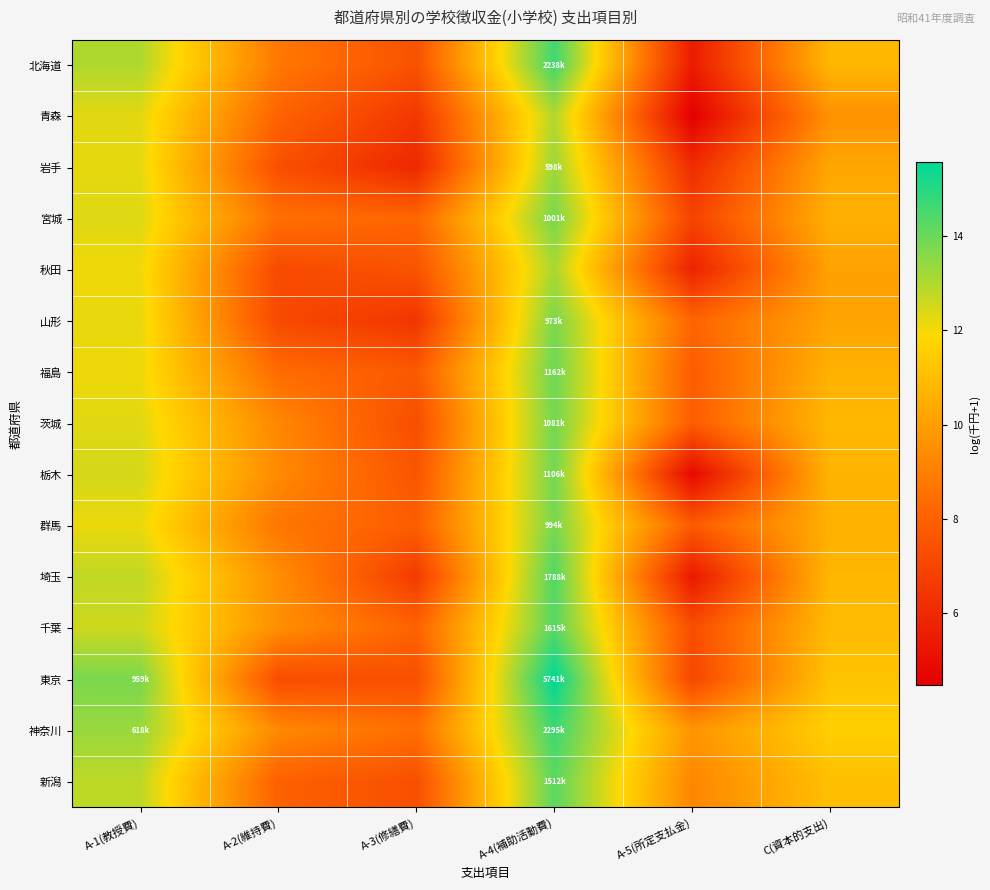

Which has a higher value, C(資本的支出) or A-2(維持費)?

C(資本的支出)